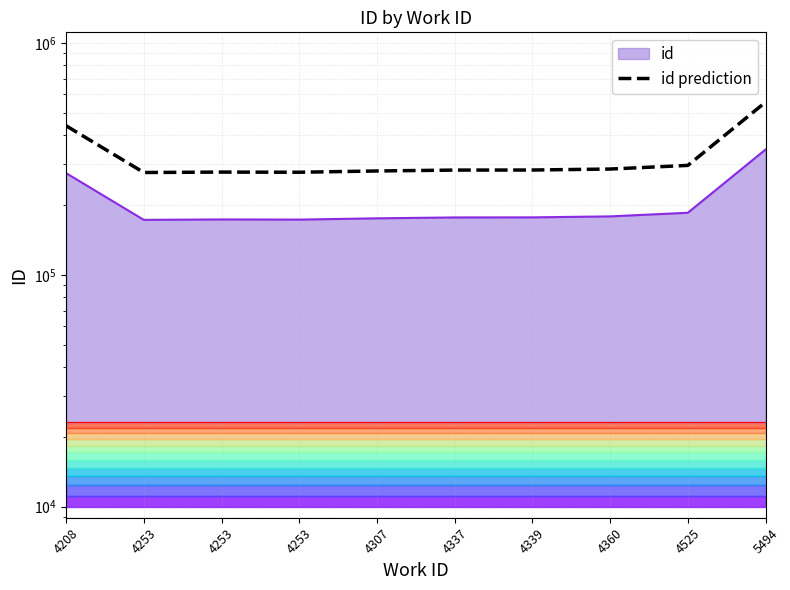

What is the difference between the maximum and minimum values?

278753.3